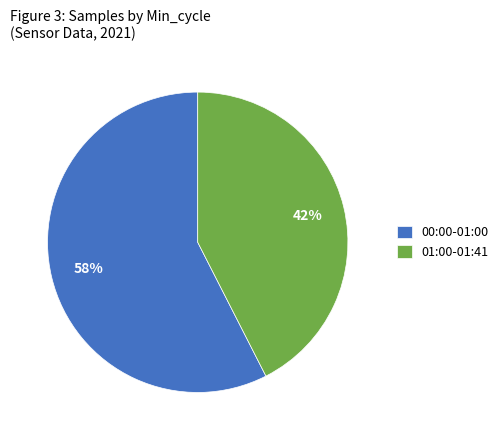

To the nearest percent, what is the average slice percentage?

50%